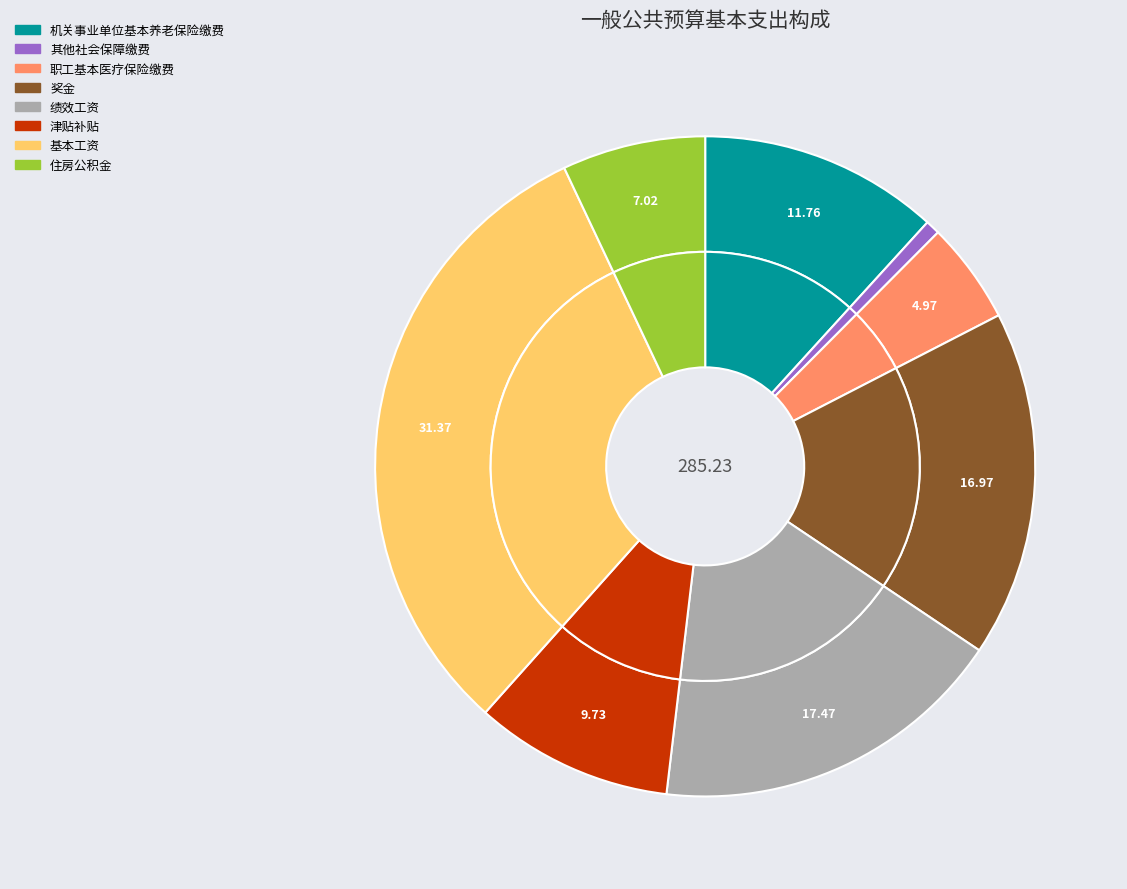

True or false: 奖金 accounts for 17% of the total.

True